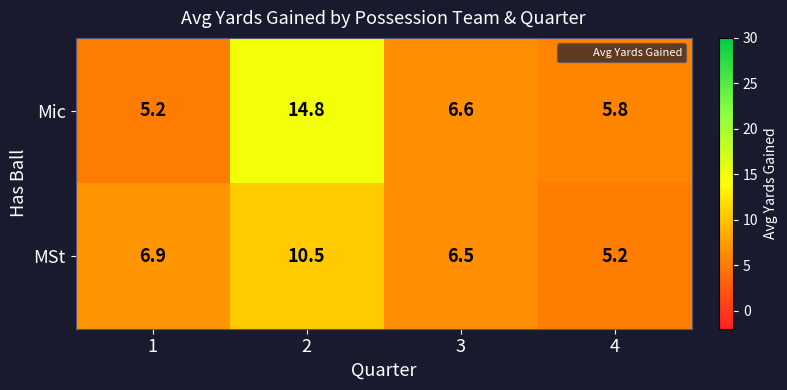

Which label corresponds to the largest value in the chart?

2